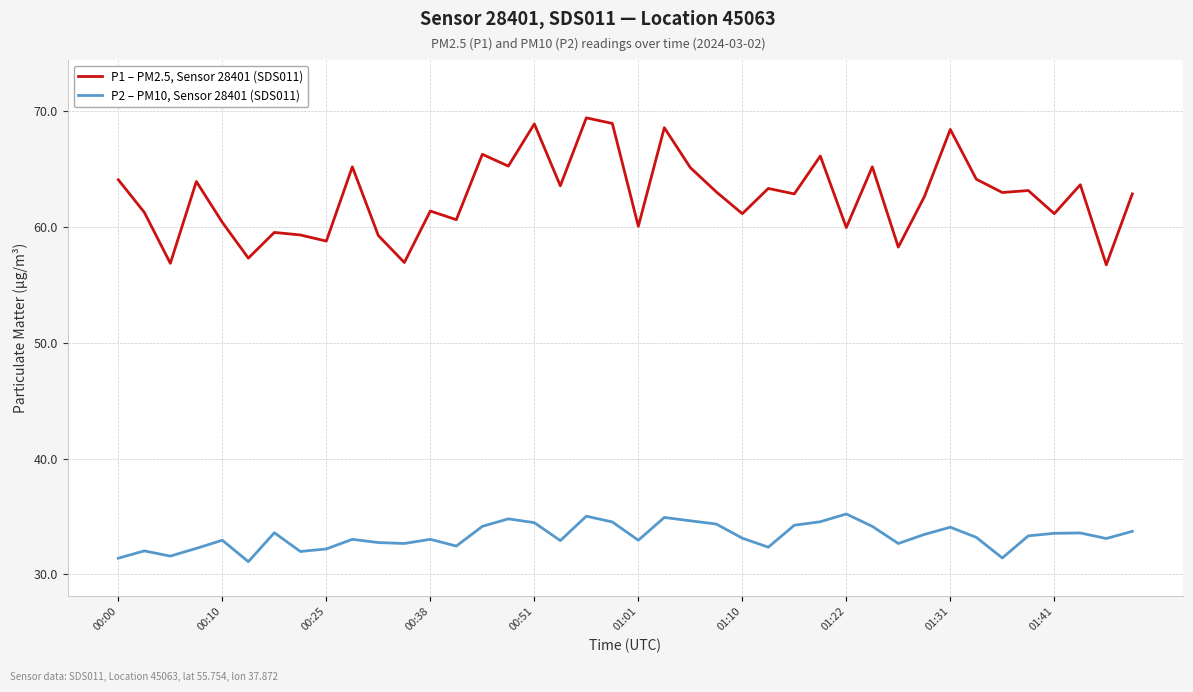

What is the difference between the second highest and minimum values in the P1 – PM2.5, Sensor 28401 (SDS011) series?

12.2